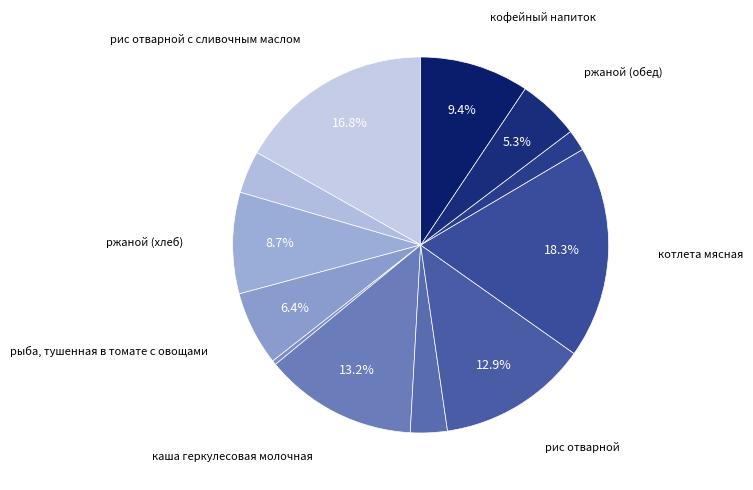

To the nearest percent, what is the average slice percentage?

8%